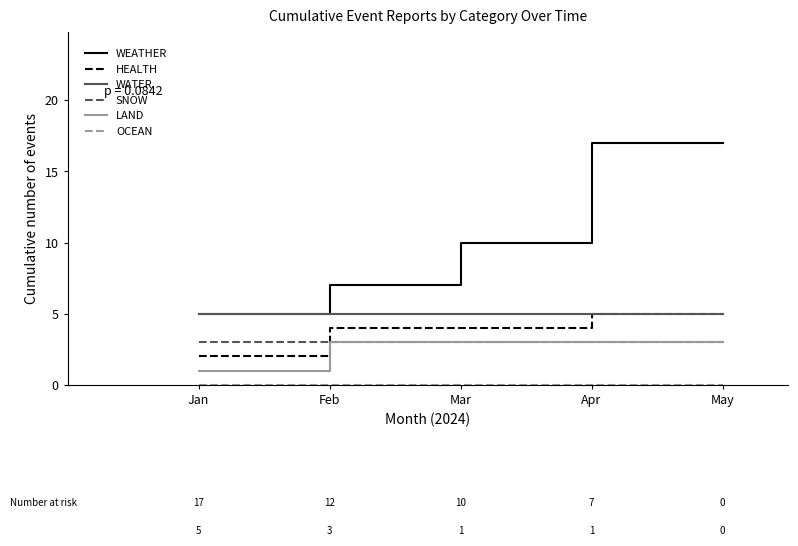

True or false: WATER and LAND cross at least once.

False